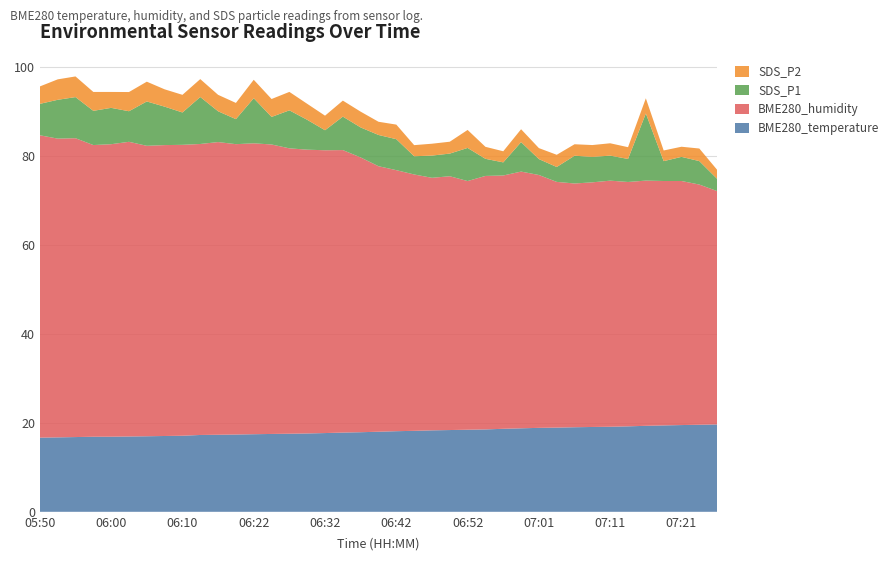

Reading left to right, list all the values displayed in this chart.

BME280_temperature: 05:50=16.7	05:53=16.8	05:55=16.8	05:58=16.9	06:00=16.9	06:02=16.9	06:05=17.0	06:07=17.1	06:10=17.1	06:15=17.3	06:17=17.3	06:20=17.4	06:22=17.5	06:25=17.5	06:27=17.6	06:30=17.6	06:32=17.7	06:34=17.8	06:37=17.9	06:39=18.0	06:42=18.1	06:44=18.2	06:47=18.3	06:49=18.4	06:52=18.5	06:54=18.5	06:56=18.7	06:59=18.8	07:01=18.9	07:04=18.9	07:06=19.0	07:09=19.1	07:11=19.1	07:13=19.2	07:16=19.4	07:18=19.4	07:21=19.5	07:23=19.6	07:26=19.7
BME280_humidity: 05:50=68.0	05:53=67.2	05:55=67.2	05:58=65.6	06:00=65.8	06:02=66.3	06:05=65.4	06:07=65.5	06:10=65.5	06:15=65.5	06:17=65.9	06:20=65.3	06:22=65.5	06:25=65.1	06:27=64.2	06:30=63.9	06:32=63.6	06:34=63.6	06:37=61.8	06:39=59.8	06:42=58.7	06:44=57.7	06:47=56.8	06:49=57.1	06:52=56.0	06:54=57.0	06:56=57.0	06:59=57.8	07:01=56.9	07:04=55.3	07:06=54.9	07:09=55.0	07:11=55.4	07:13=55.0	07:16=55.2	07:18=55.0	07:21=54.9	07:23=54.0	07:26=52.5
SDS_P1: 05:50=7.1	05:53=8.7	05:55=9.2	05:58=7.7	06:00=8.2	06:02=6.9	06:05=10.0	06:07=8.7	06:10=7.3	06:15=10.6	06:17=6.9	06:20=5.6	06:22=10.2	06:25=6.2	06:27=8.6	06:30=6.7	06:32=4.5	06:34=7.5	06:37=6.8	06:39=7.0	06:42=7.0	06:44=4.1	06:47=5.0	06:49=5.1	06:52=7.5	06:54=3.9	06:56=3.0	06:59=6.6	07:01=3.6	07:04=3.4	07:06=6.2	07:09=5.7	07:11=5.6	07:13=5.2	07:16=15.1	07:18=4.5	07:21=5.4	07:23=5.3	07:26=2.8
SDS_P2: 05:50=3.9	05:53=4.6	05:55=4.7	05:58=4.2	06:00=3.6	06:02=4.3	06:05=4.5	06:07=3.9	06:10=4.0	06:15=4.0	06:17=3.7	06:20=3.6	06:22=4.2	06:25=4.0	06:27=4.2	06:30=3.6	06:32=3.3	06:34=3.6	06:37=3.5	06:39=3.0	06:42=3.3	06:44=2.5	06:47=2.7	06:49=2.7	06:52=4.0	06:54=2.7	06:56=2.5	06:59=2.9	07:01=2.5	07:04=2.8	07:06=2.6	07:09=2.7	07:11=2.8	07:13=2.6	07:16=3.4	07:18=2.4	07:21=2.3	07:23=2.8	07:26=2.0